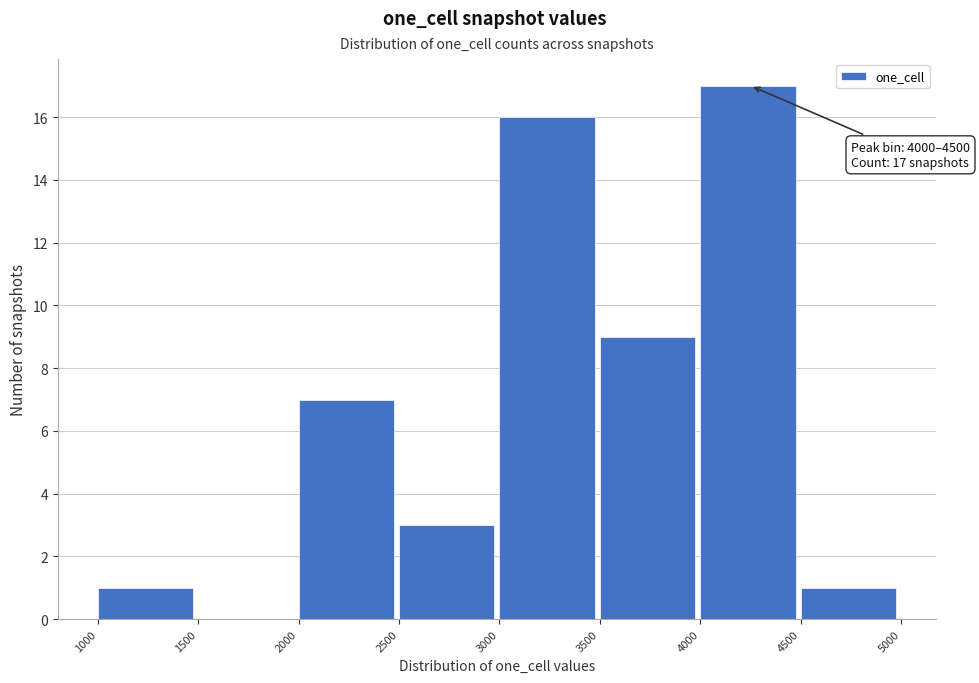

Which range on the x-axis has the tallest bar?

4000 to 4500